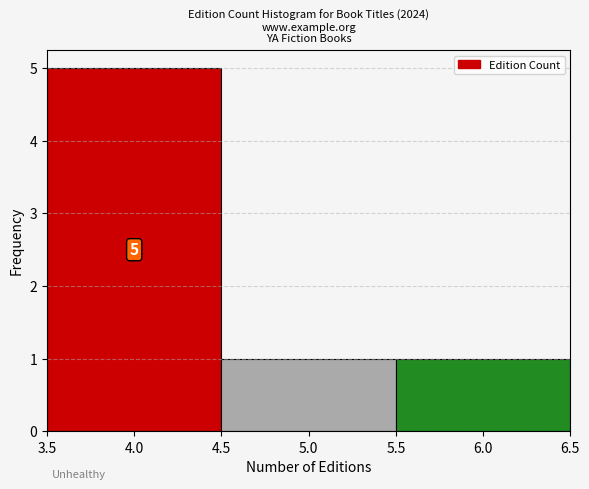

Over which range of the x-axis is the bar tallest?

3.5 to 4.5